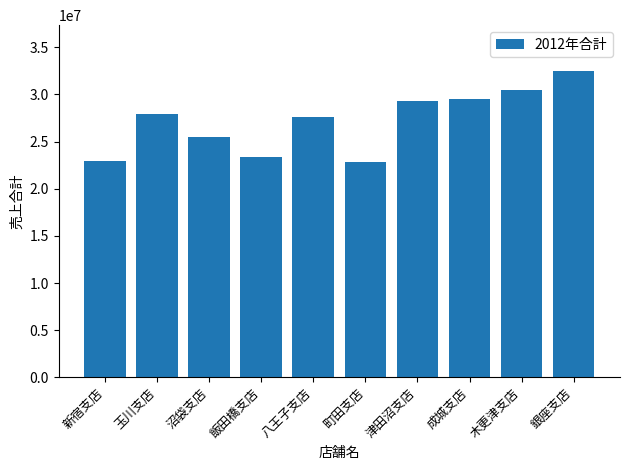

What is the sum of the values at 銀座支店 and 成城支店?

61984768